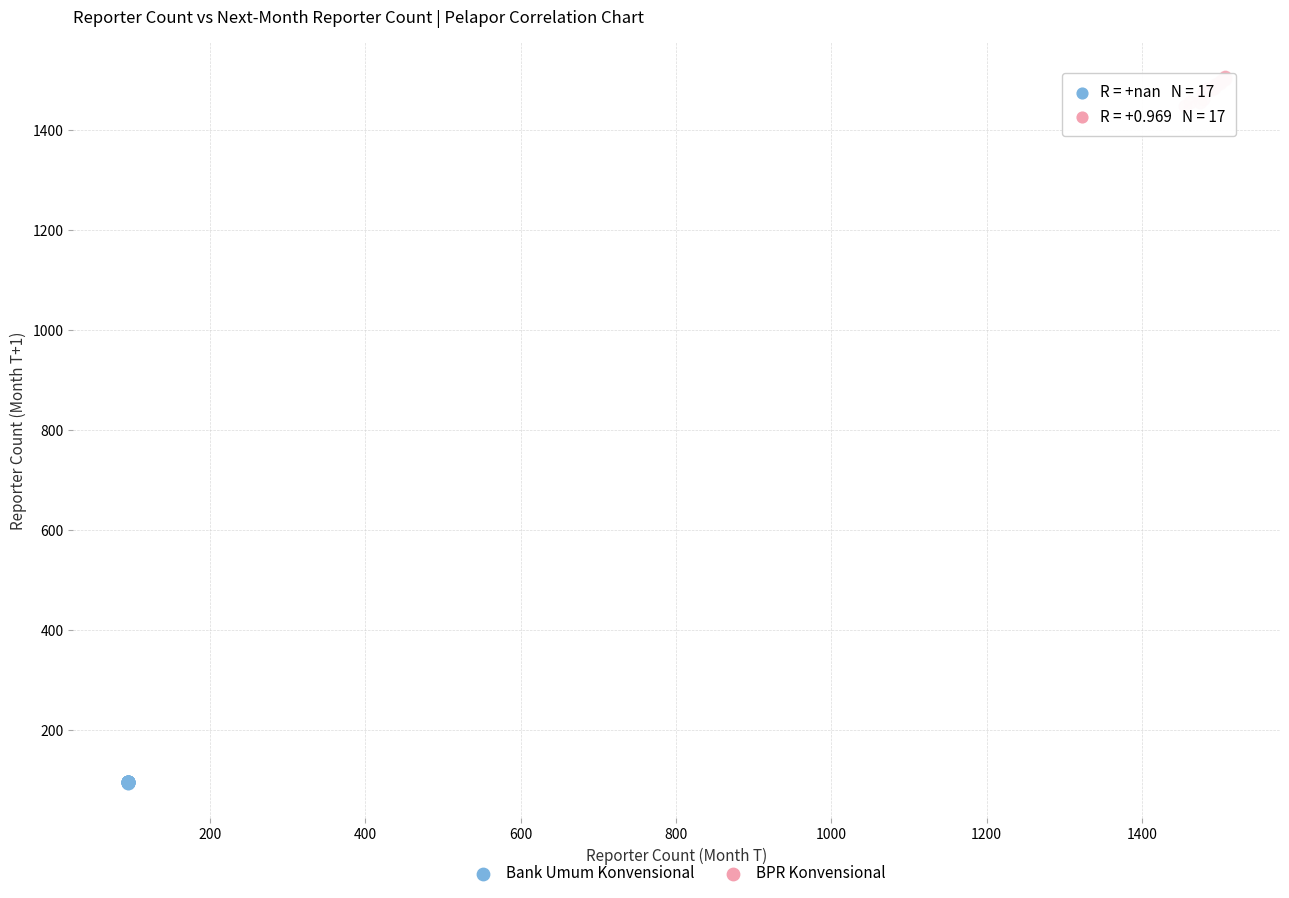

Which series has the largest Y range (max minus min)?

BPR Konvensional